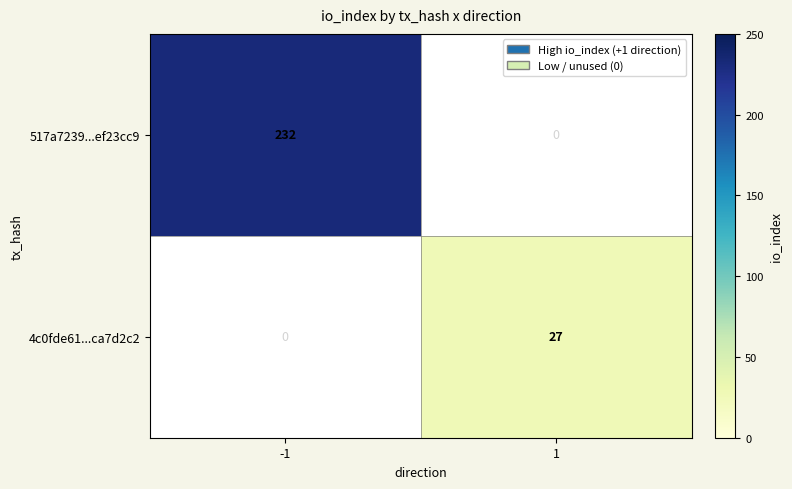

Is it true that 4c0fde61...ca7d2c2 equals 27 at 1?

True